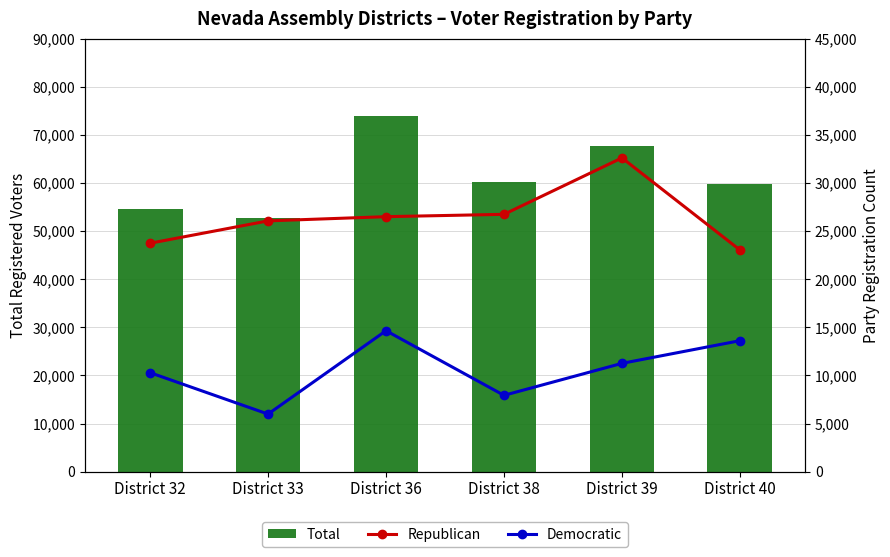

List the series in order of their peak value, highest first.

Total, Republican, Democratic